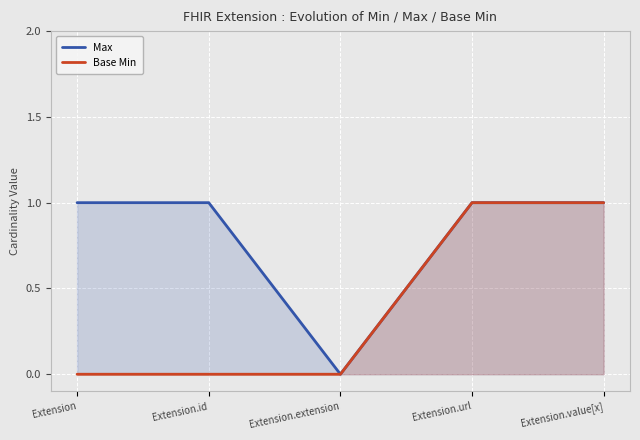

Where is Base Min nearest to the value 0?

Extension